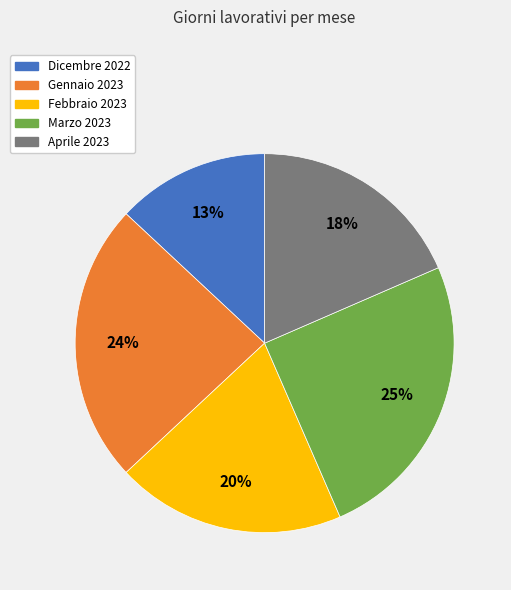

Which category has the biggest portion of the pie?

Marzo 2023